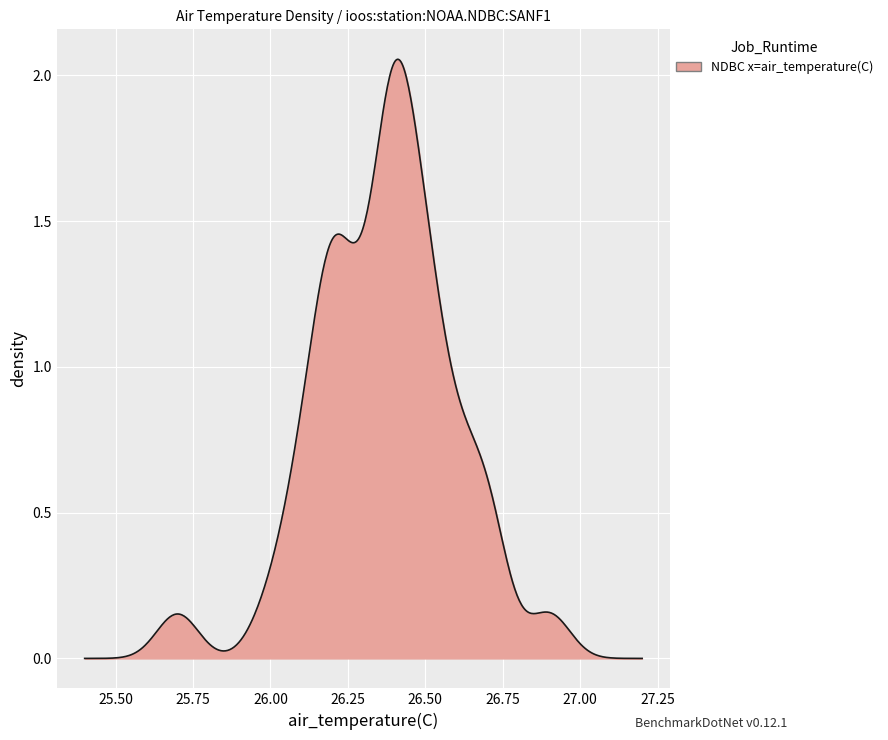

How many lines are shown in the chart?

1